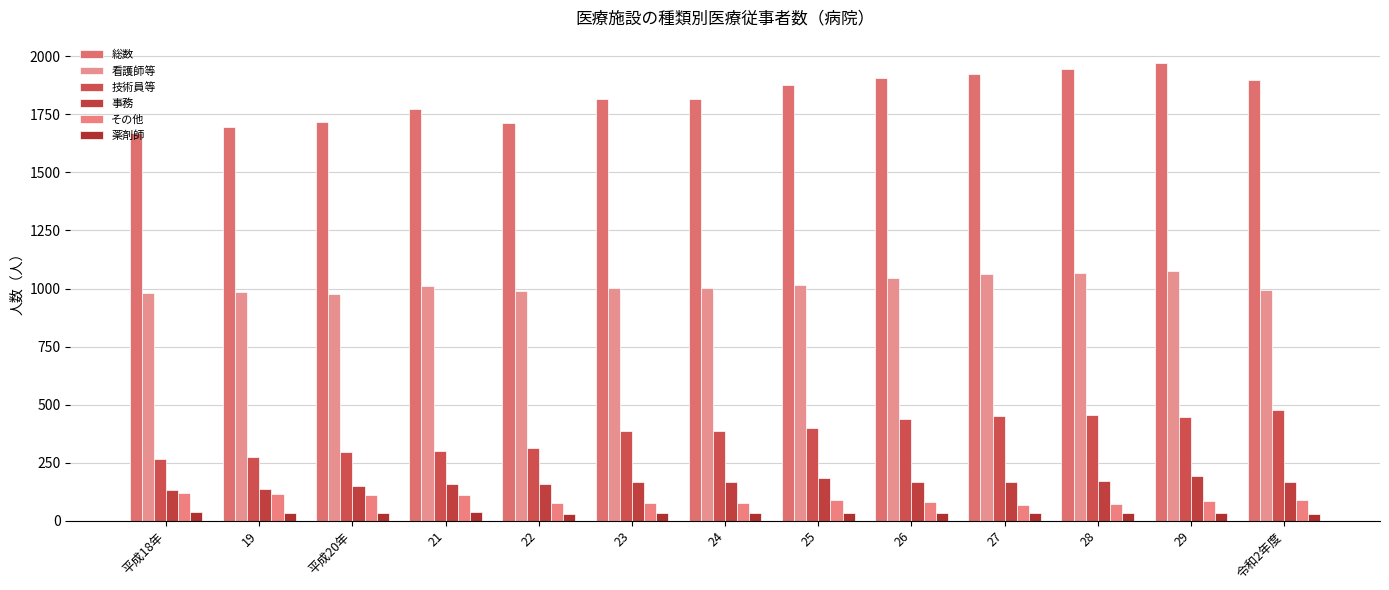

At 29, list the series in order from largest to smallest.

総数, 看護師等, 技術員等, 事務, その他, 薬剤師